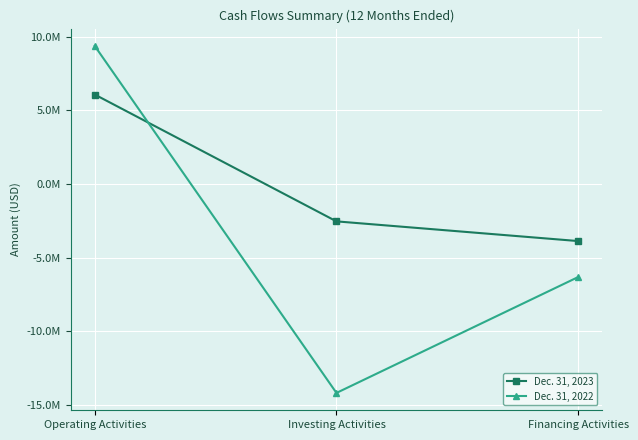

What are all the series names shown in the legend?

Dec. 31, 2023, Dec. 31, 2022